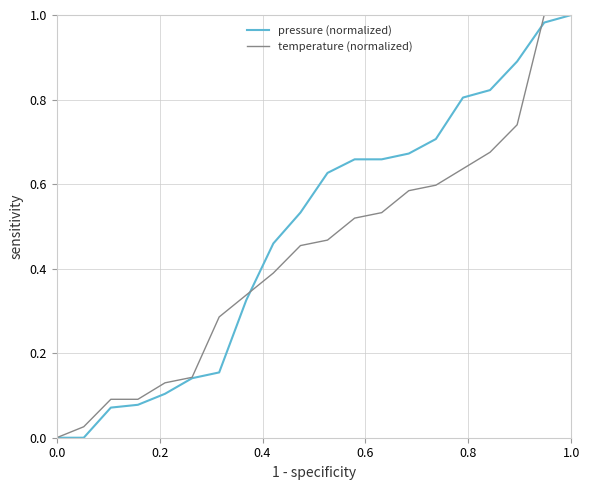

List the series in order of their overall mean, lowest first.

temperature (normalized), pressure (normalized)